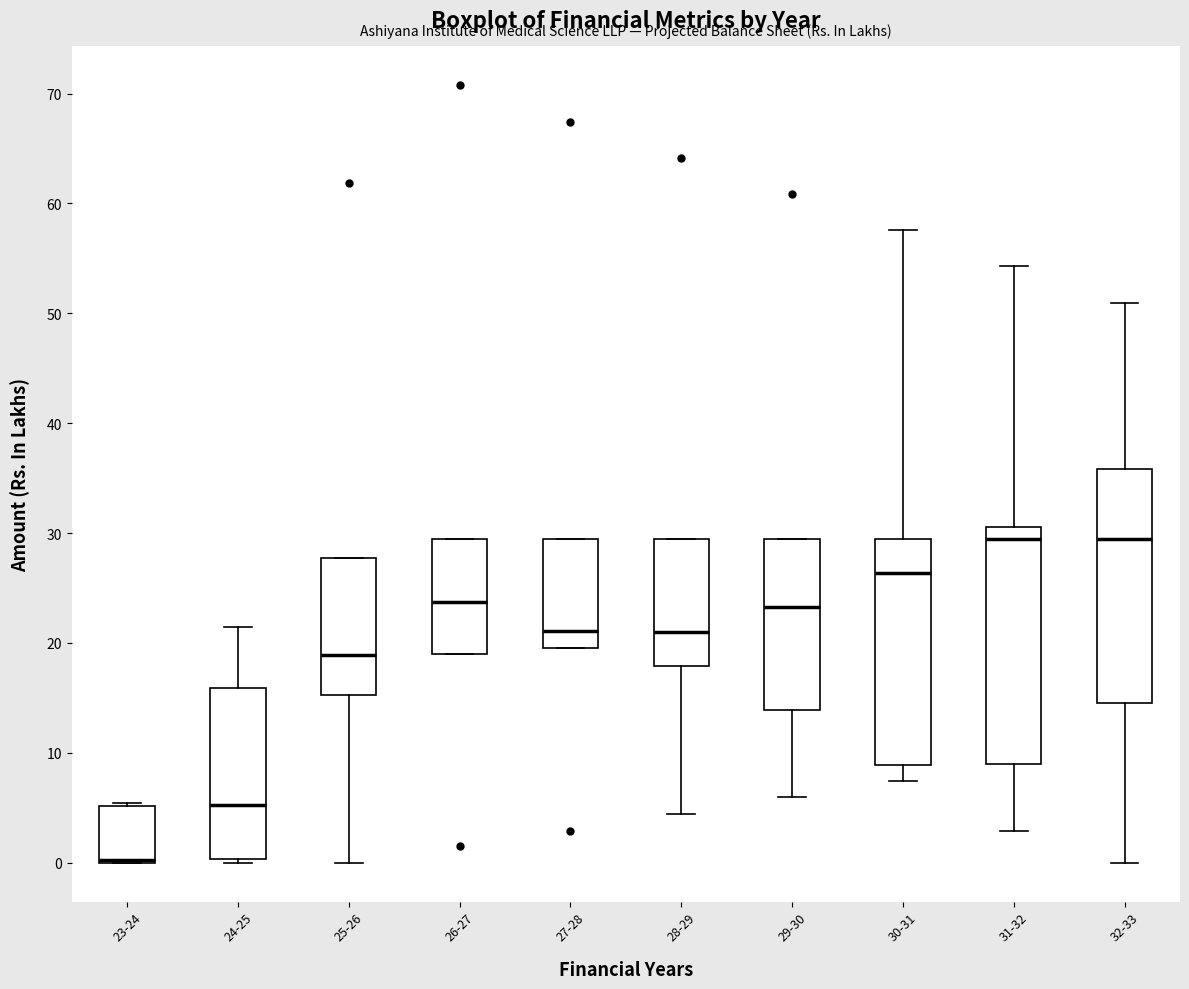

Reading left to right, read every box against the y-axis: the position of its median line, the range the box covers, and the ends of its whiskers. The values are not printed on the chart, so give them approximately, as read against the axis.

23-24: median 0 (drawn on the box's lower edge), box 0 to 5, whiskers 0 to 5
24-25: median 5, box 0 to 16, whiskers 0 to 21
25-26: median 19, box 15 to 28, whiskers 0 to 28
26-27: median 24, box 19 to 29, whiskers 19 to 29
27-28: median 21, box 20 to 29, whiskers 20 to 29
28-29: median 21, box 18 to 29, whiskers 4 to 29
29-30: median 23, box 14 to 29, whiskers 6 to 29
30-31: median 26, box 9 to 29, whiskers 7 to 58
31-32: median 29, box 9 to 31, whiskers 3 to 54
32-33: median 29, box 15 to 36, whiskers 0 to 51